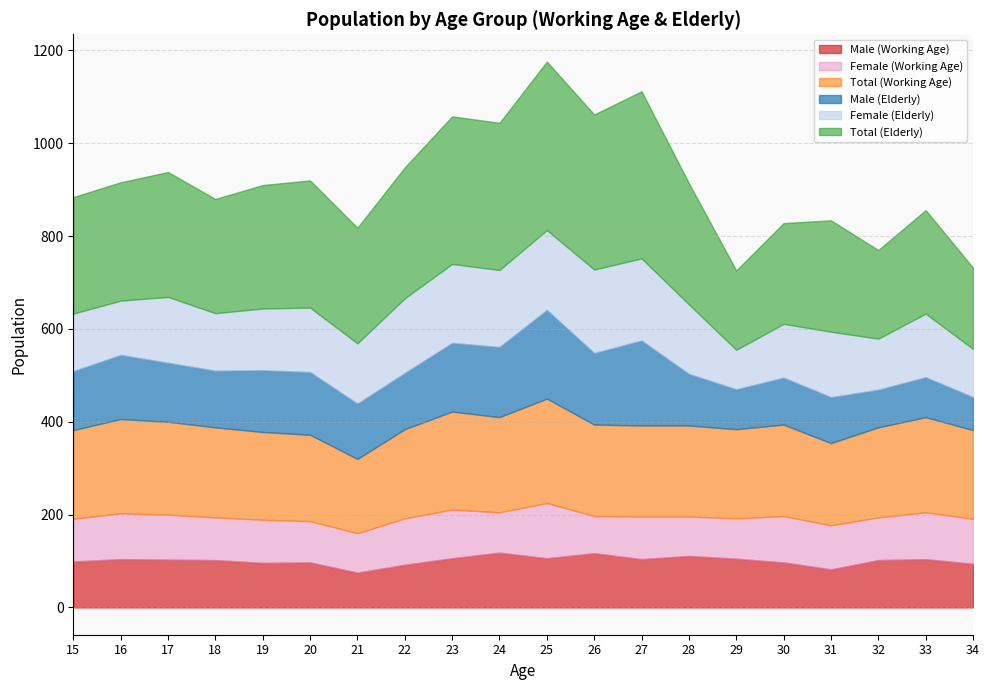

Reading right to left, extract all data points from this chart.

Male (Working Age): 94	104	102	82	97	105	111	104	117	106	118	106	92	75	97	96	102	103	104	99
Female (Working Age): 97	101	92	95	100	87	85	92	80	119	87	105	100	85	89	93	92	97	99	92
Total (Working Age): 191	205	194	177	197	192	196	196	197	225	205	211	192	160	186	189	194	200	203	191
Male (Elderly): 71	86	81	99	101	86	111	183	154	191	151	148	121	119	135	133	122	127	138	127
Female (Elderly): 104	137	110	141	116	85	150	177	180	172	166	170	161	130	139	133	124	142	117	124
Total (Elderly): 175	223	191	240	217	171	261	360	334	363	317	318	282	249	274	266	246	269	255	251